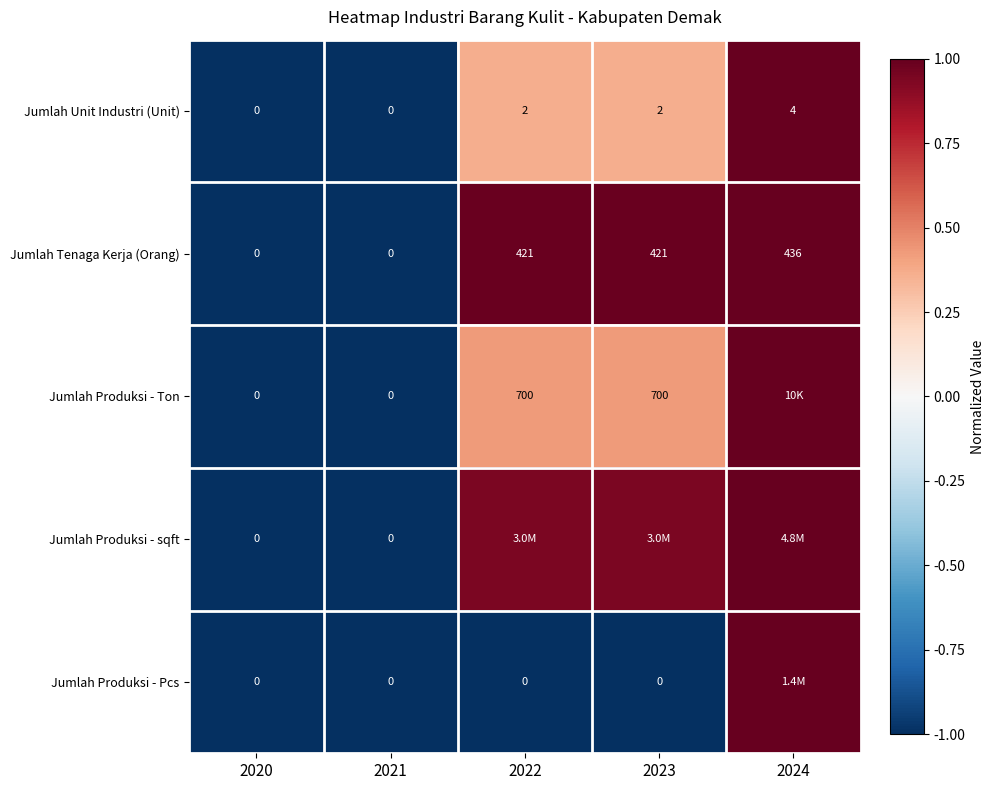

The Jumlah Tenaga Kerja (Orang) series shows 1.5 at 2024. True or false?

False